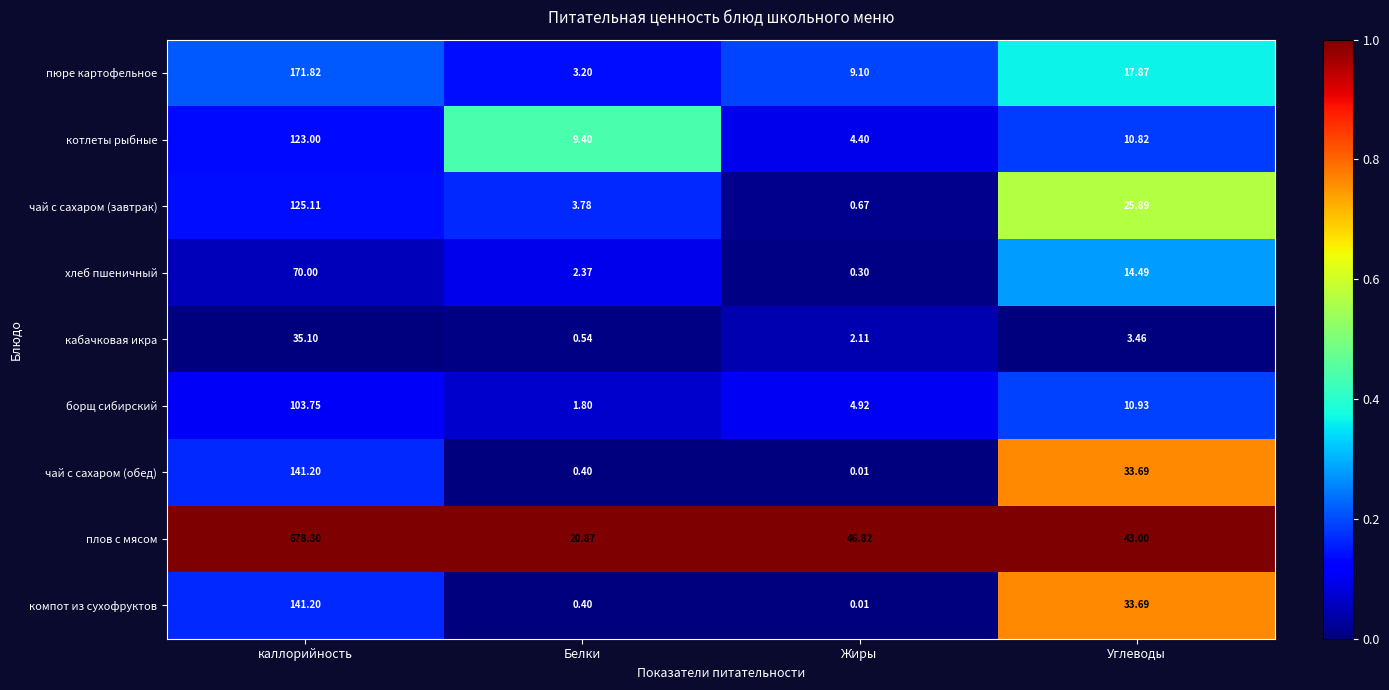

At which label does плов с мясом first exceed 46?

каллорийность